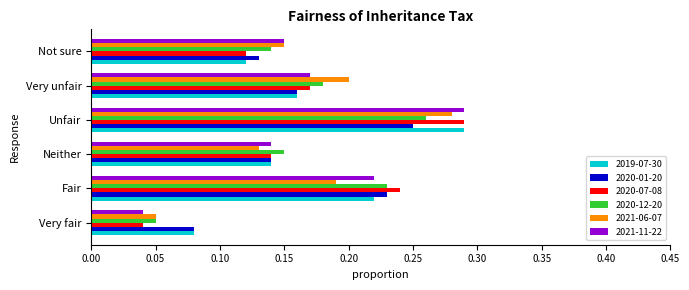

At how many categories does at least one series exceed 0?

6